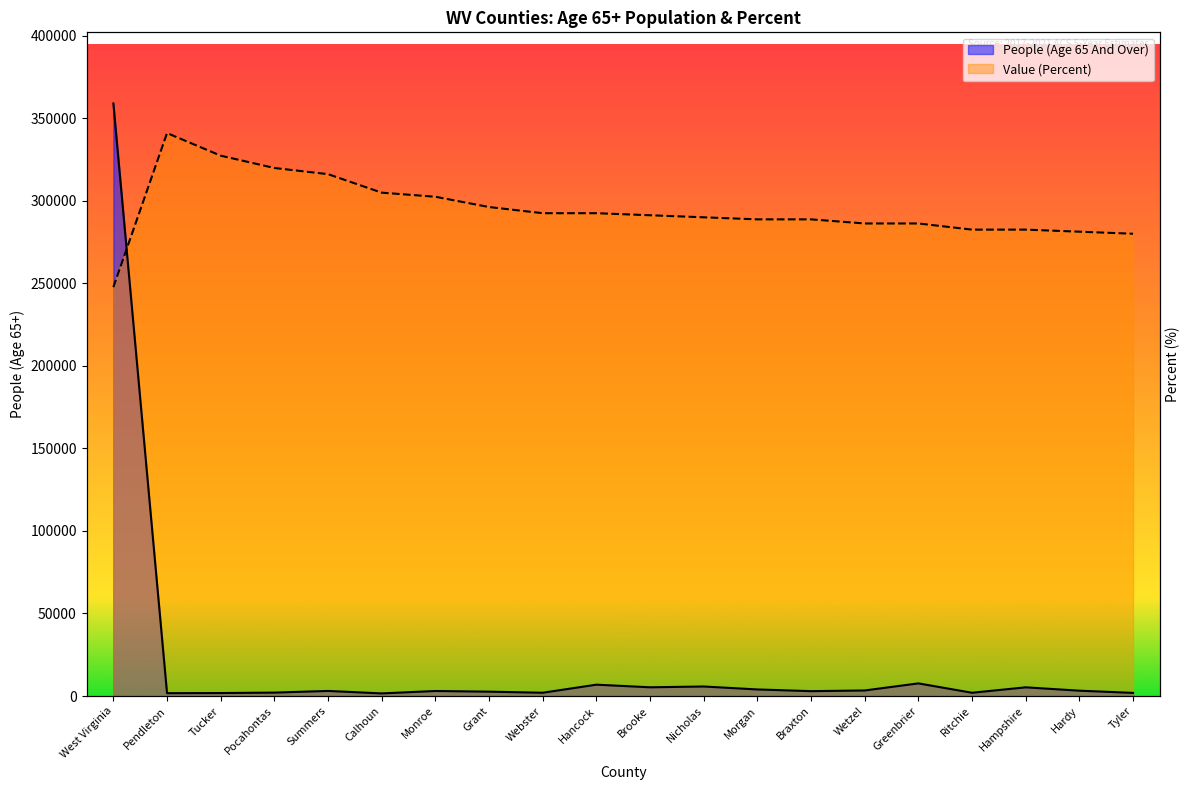

Where is the first local minimum for People (Age 65 And Over)?

Pendleton